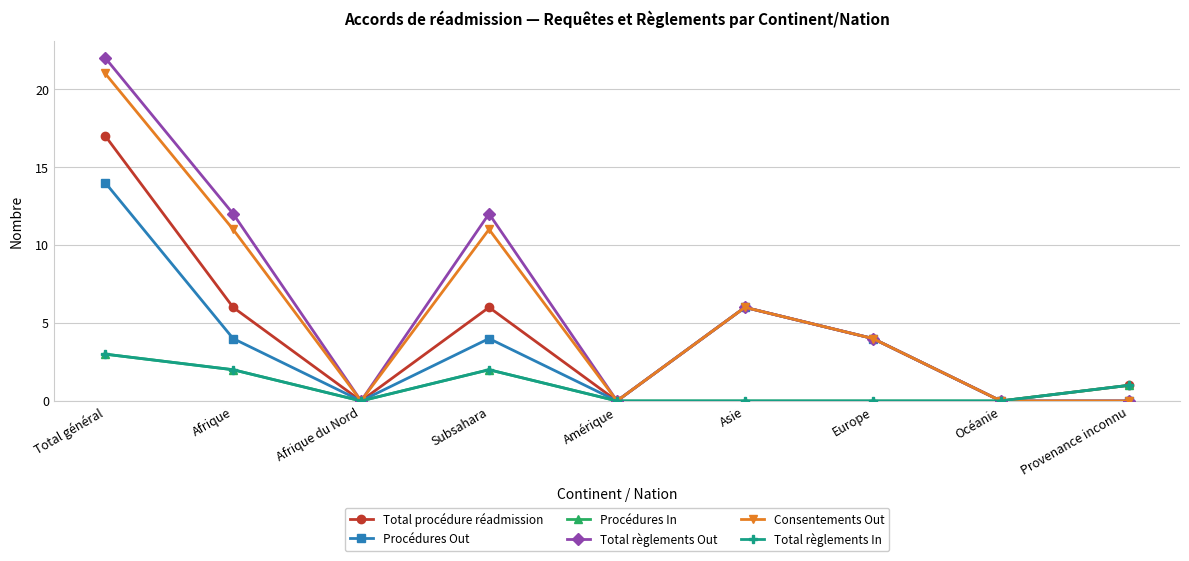

Which category has the lowest value across all series?

Afrique du Nord